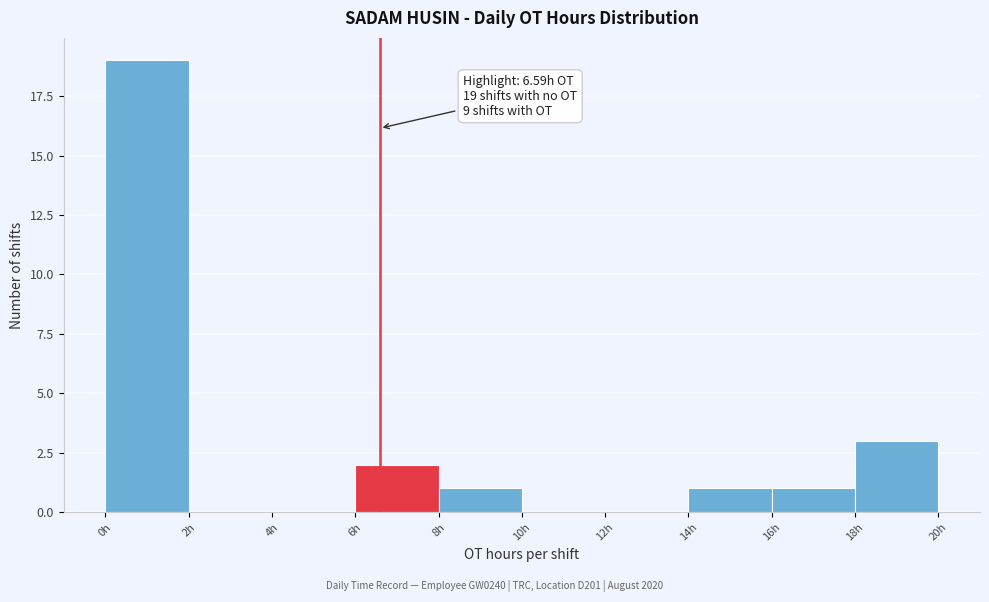

Over which range of the x-axis is the bar tallest?

0 to 2